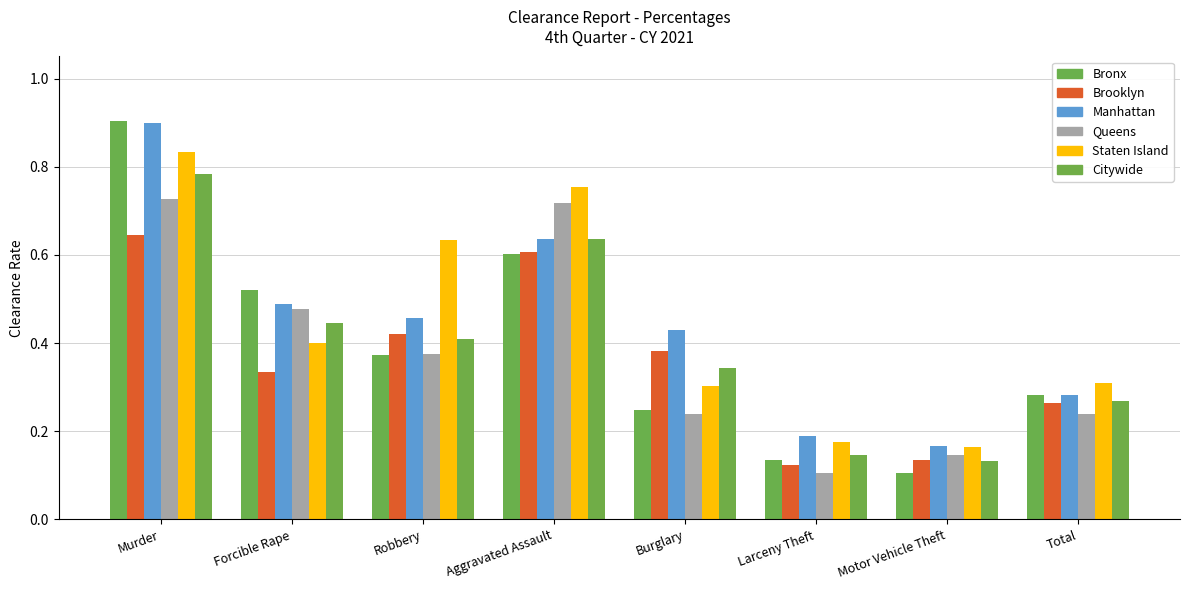

Reading left to right, extract all data points from this chart.

Bronx: Murder=0.9	Forcible Rape=0.5	Robbery=0.4	Aggravated Assault=0.6	Burglary=0.2	Larceny Theft=0.1	Motor Vehicle Theft=0.1	Total=0.3
Brooklyn: Murder=0.6	Forcible Rape=0.3	Robbery=0.4	Aggravated Assault=0.6	Burglary=0.4	Larceny Theft=0.1	Motor Vehicle Theft=0.1	Total=0.3
Manhattan: Murder=0.9	Forcible Rape=0.5	Robbery=0.5	Aggravated Assault=0.6	Burglary=0.4	Larceny Theft=0.2	Motor Vehicle Theft=0.2	Total=0.3
Queens: Murder=0.7	Forcible Rape=0.5	Robbery=0.4	Aggravated Assault=0.7	Burglary=0.2	Larceny Theft=0.1	Motor Vehicle Theft=0.1	Total=0.2
Staten Island: Murder=0.8	Forcible Rape=0.4	Robbery=0.6	Aggravated Assault=0.8	Burglary=0.3	Larceny Theft=0.2	Motor Vehicle Theft=0.2	Total=0.3
Citywide: Murder=0.8	Forcible Rape=0.4	Robbery=0.4	Aggravated Assault=0.6	Burglary=0.3	Larceny Theft=0.1	Motor Vehicle Theft=0.1	Total=0.3